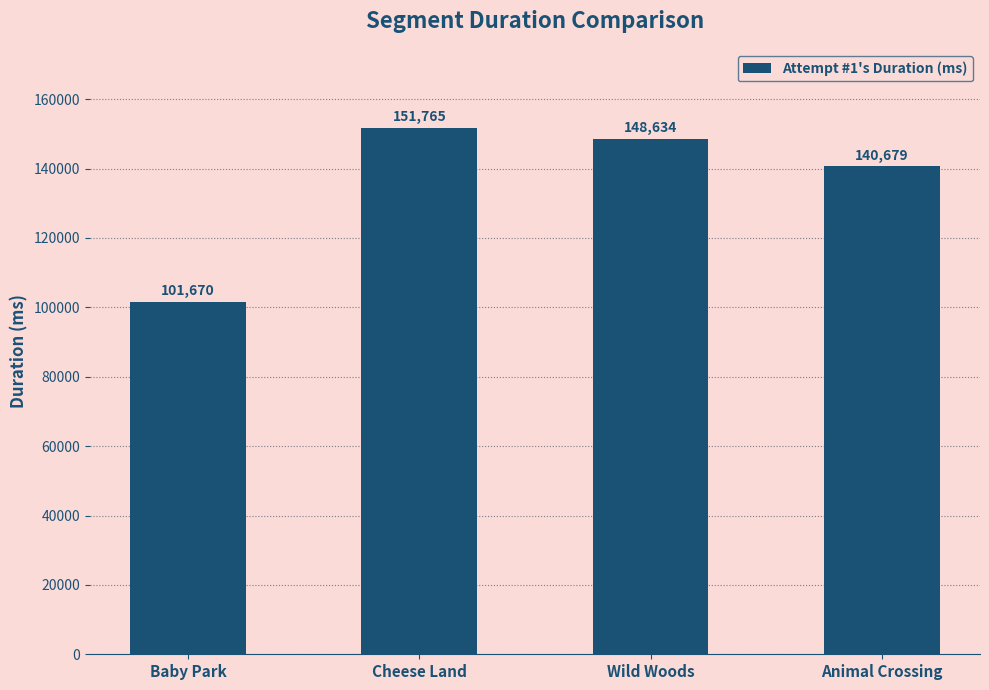

Reading left to right, what are all the values shown in this chart?

Baby Park=101670	Cheese Land=151765	Wild Woods=148634	Animal Crossing=140679